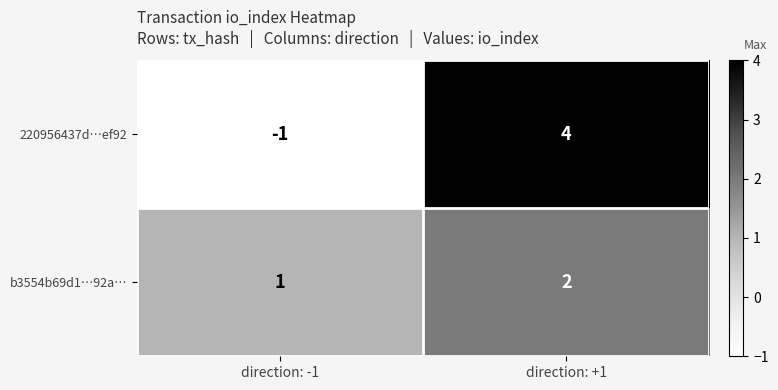

Which series has the widest spread of values?

220956437d…ef92